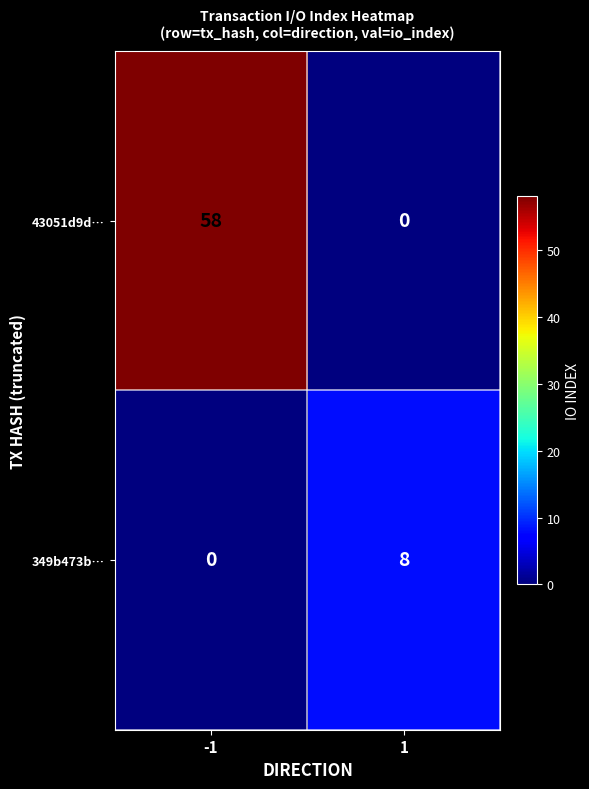

True or false: 349b473b… has a value of 0 at -1.

True